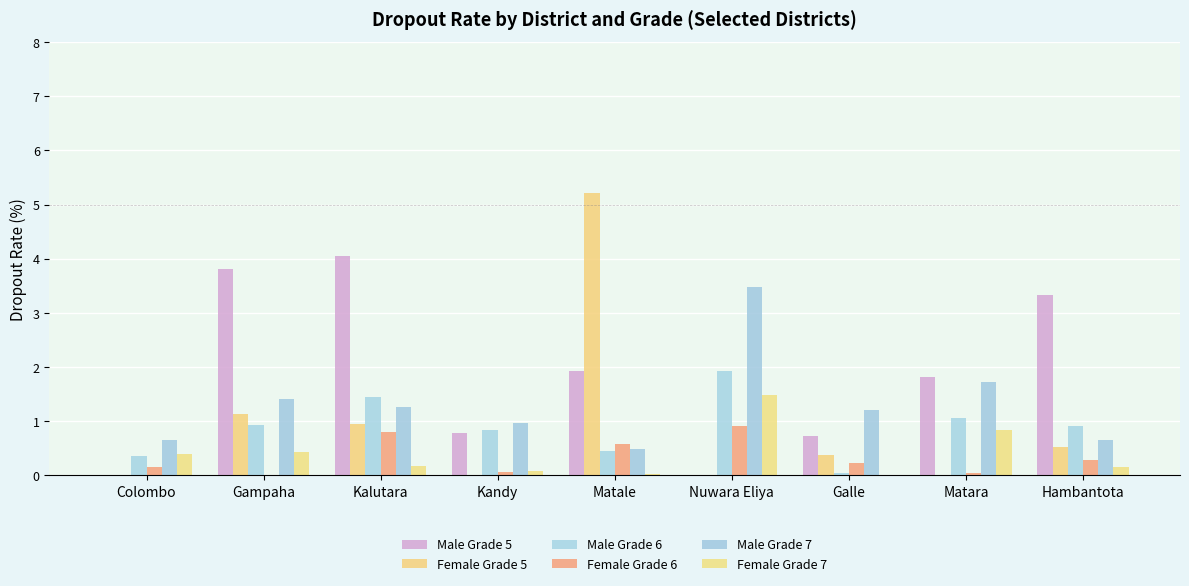

Reading right to left, list all the values displayed in this chart.

Male Grade 5: 3.3	1.8	0.7	0.0	1.9	0.8	4.1	3.8	0.0
Female Grade 5: 0.5	0.0	0.4	0.0	5.2	0.0	1.0	1.1	0.0
Male Grade 6: 0.9	1.1	0.1	1.9	0.5	0.8	1.5	0.9	0.4
Female Grade 6: 0.3	0.0	0.2	0.9	0.6	0.1	0.8	0.0	0.2
Male Grade 7: 0.7	1.7	1.2	3.5	0.5	1.0	1.3	1.4	0.7
Female Grade 7: 0.1	0.8	0.0	1.5	0.0	0.1	0.2	0.4	0.4